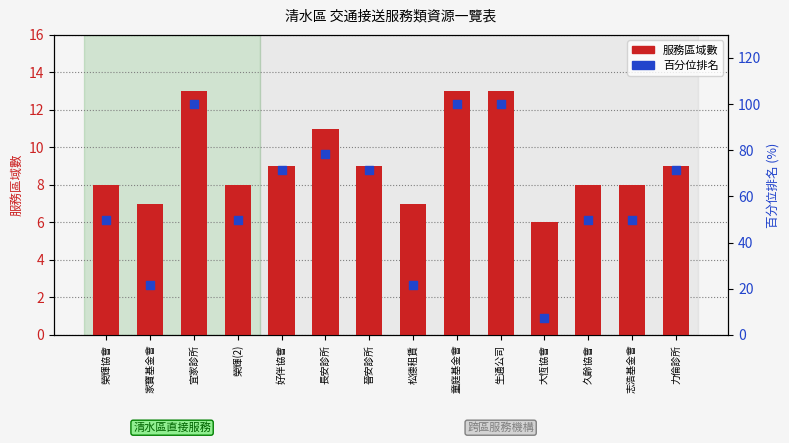

What is the total value across all series at 長安診所?

89.6